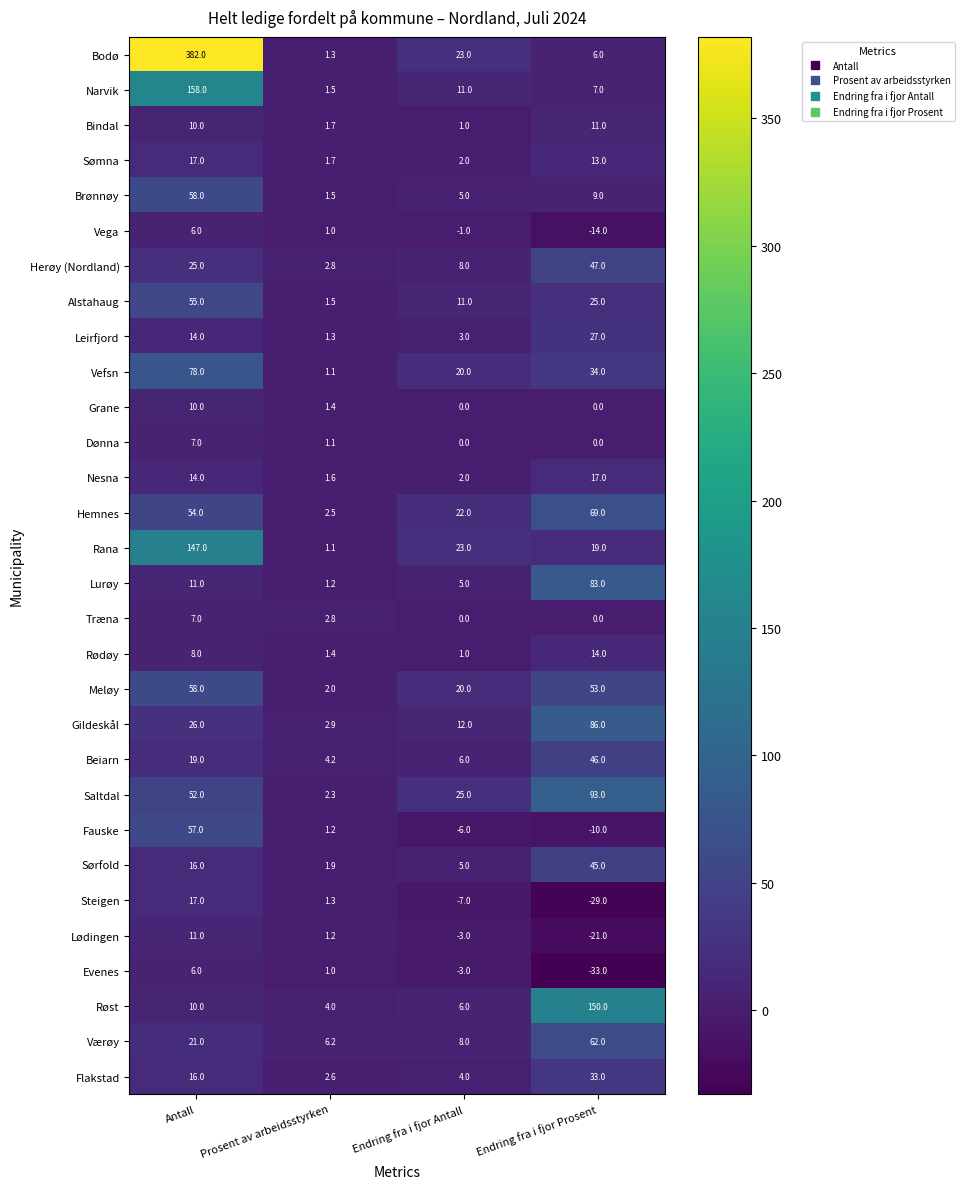

What is the approximate value of Flakstad at Antall?

16.0